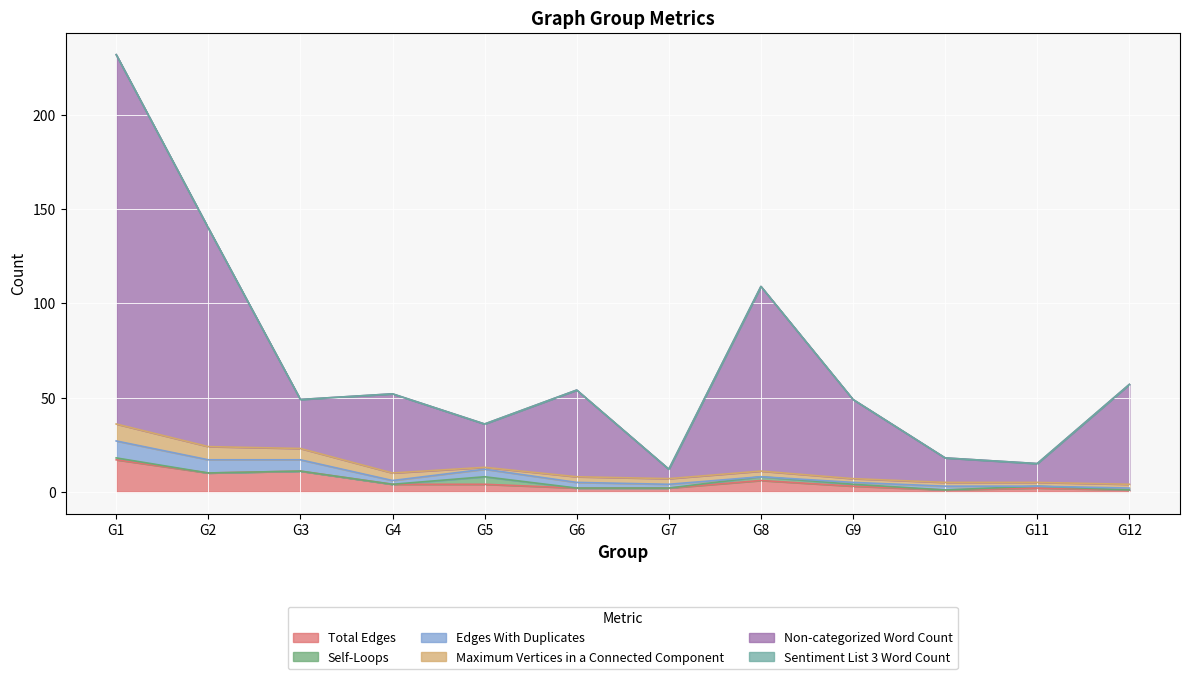

Which category has the highest value in the Edges With Duplicates series?

G1